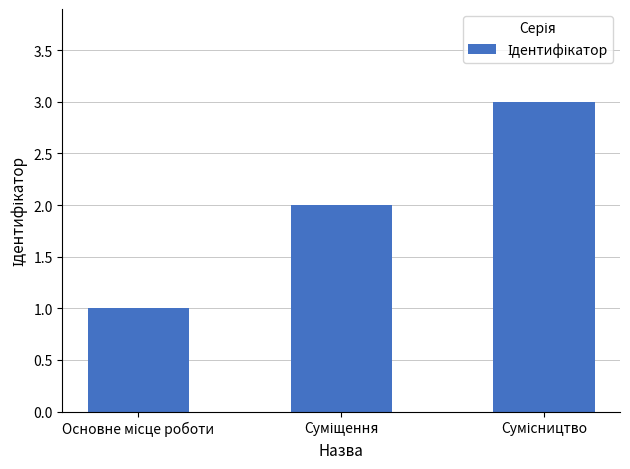

What is the maximum value shown in the chart?

3